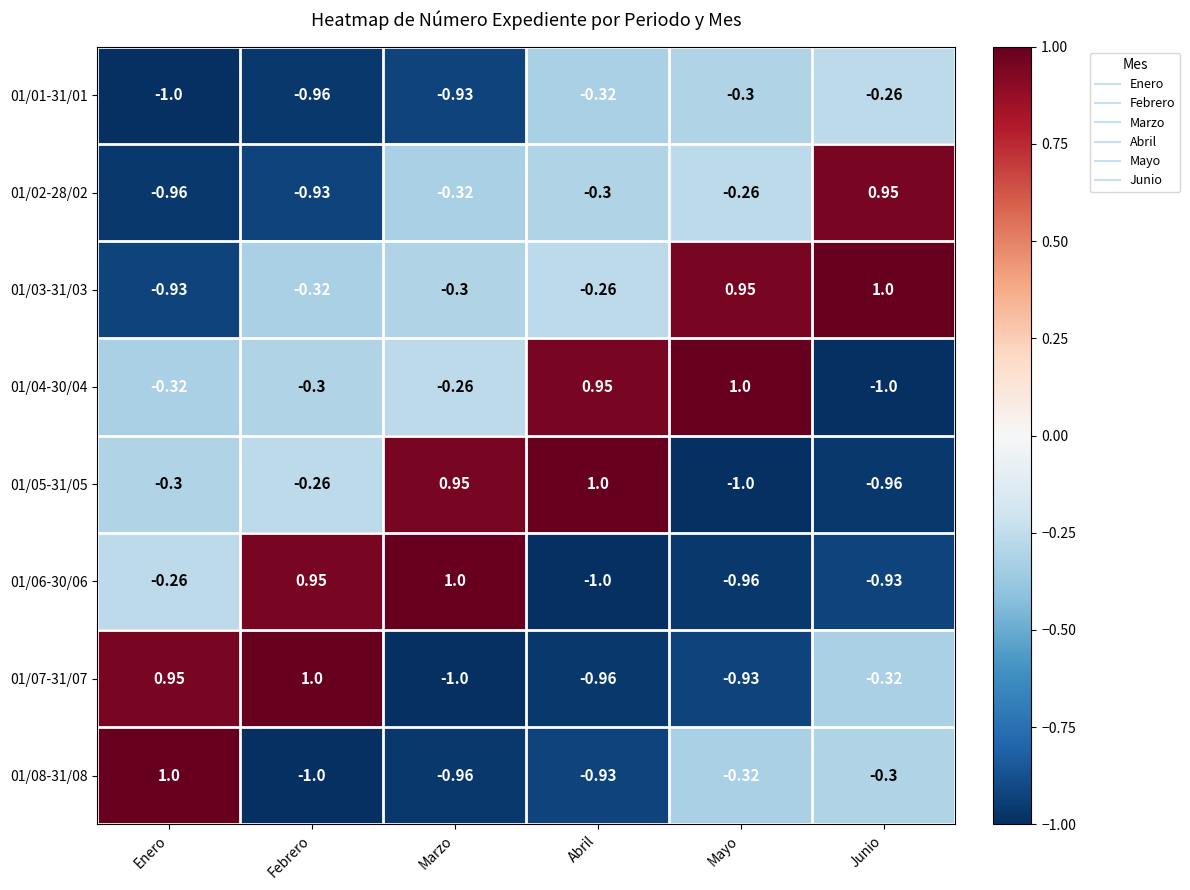

At which label does 01/01-31/01 reach its peak?

Junio